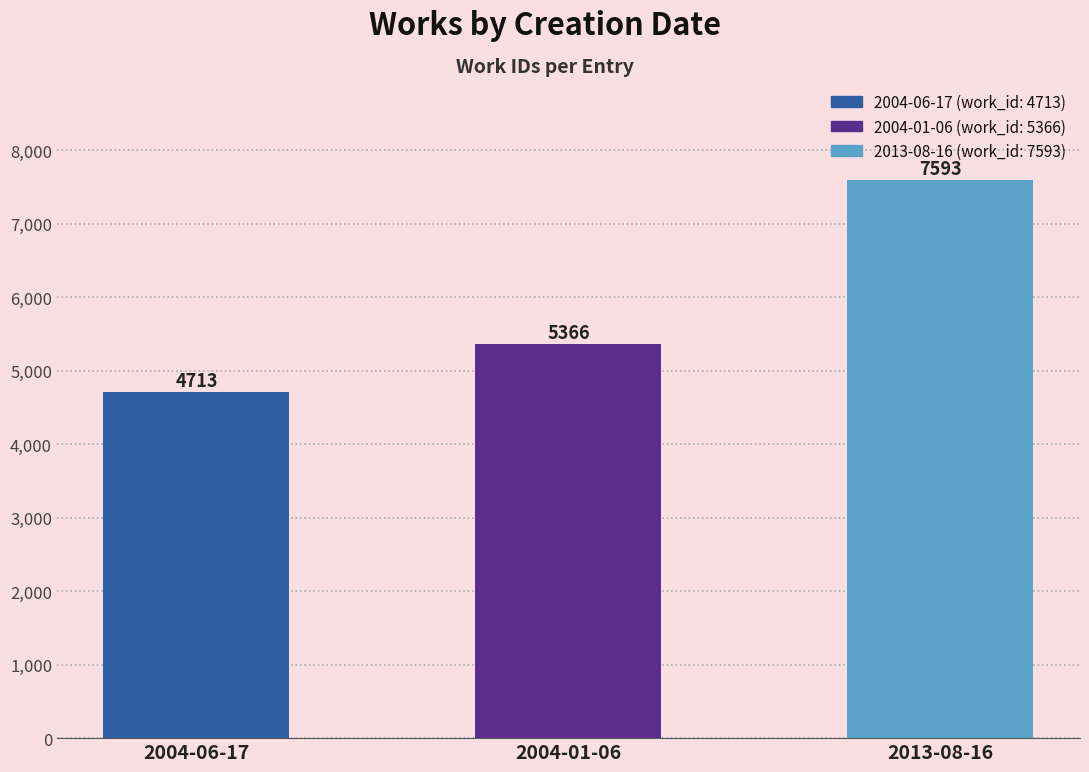

The chart shows a value of 4794 at 2013-08-16. True or false?

False